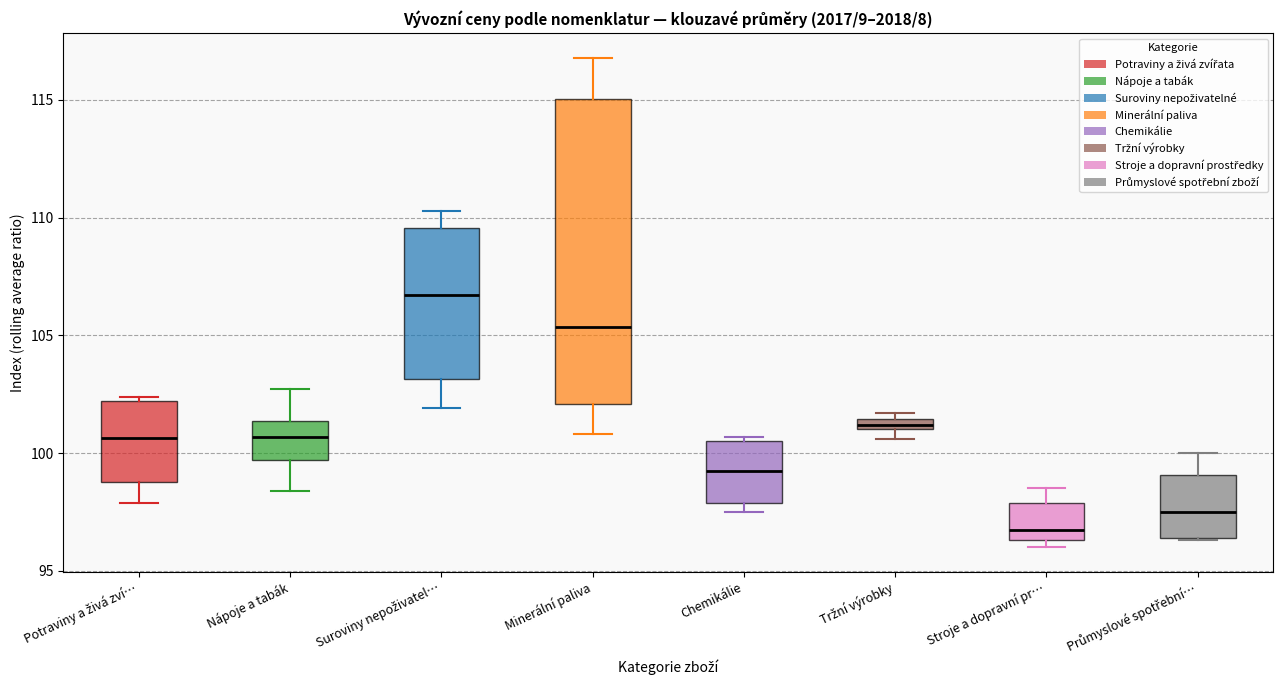

Comparing the boxes themselves (not the whiskers), which one is the tallest?

Minerální paliva